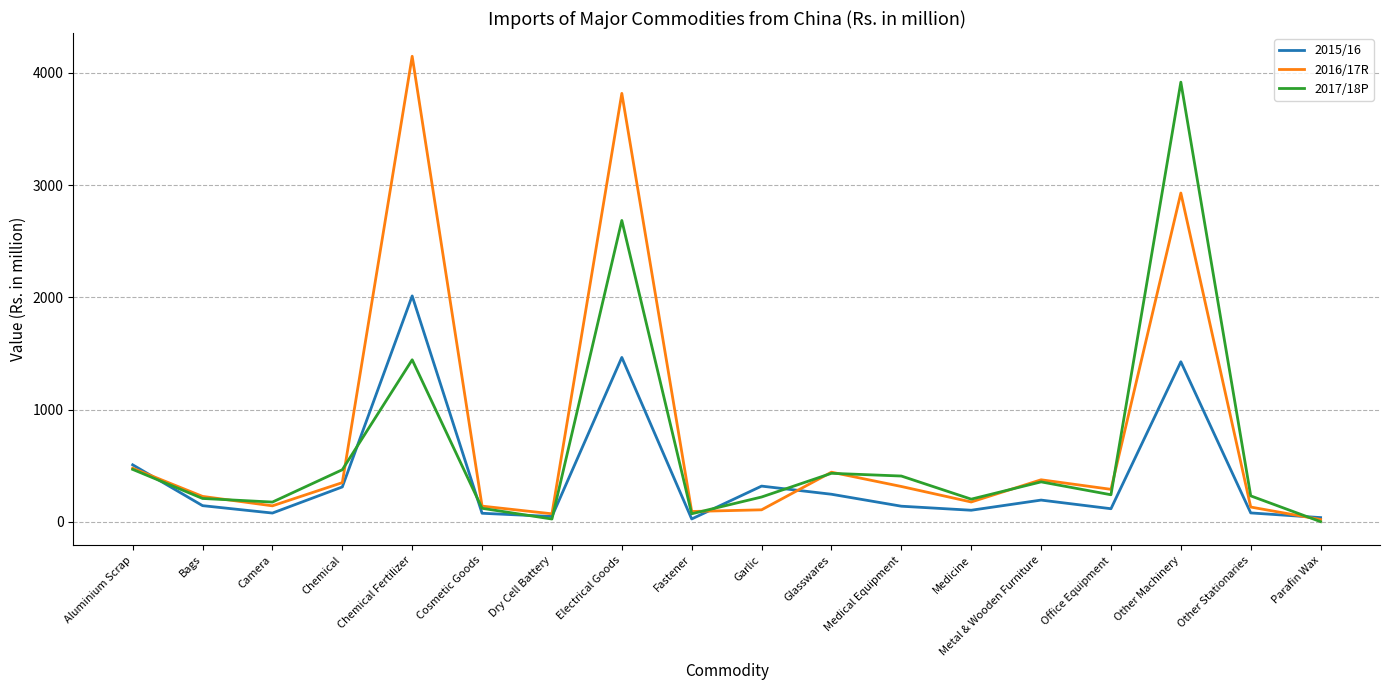

True or false: 2016/17R has a value of 375.0 at Metal & Wooden Furniture.

True